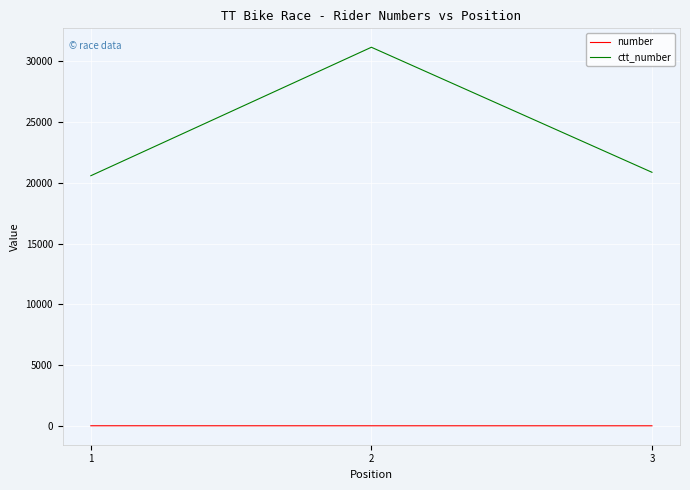

The value of number at 1 is 20. True or false?

True